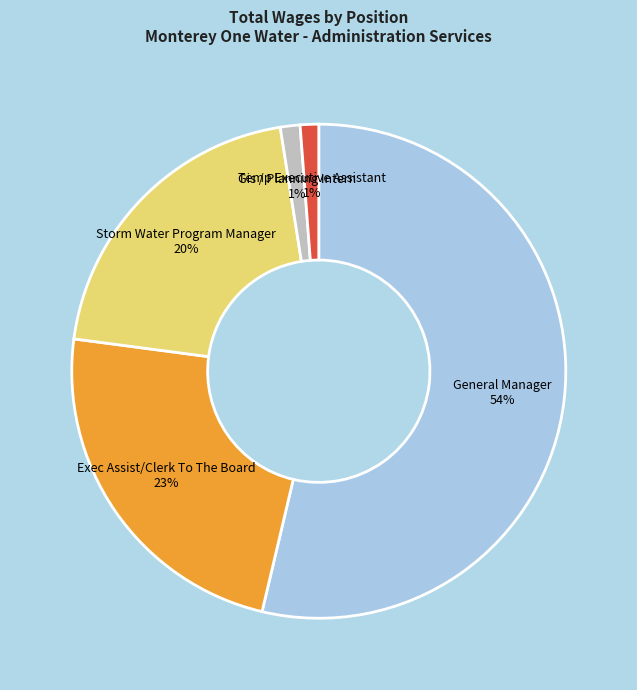

The Exec Assist/Clerk To The Board slice represents 29% of the pie. True or false?

False